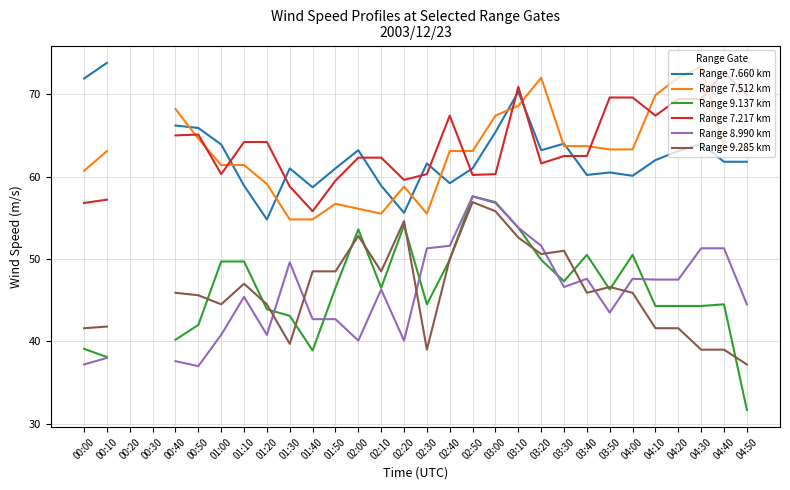

Which series ends up on top after the final intersection of Range 7.217 km and Range 7.512 km?

Range 7.217 km